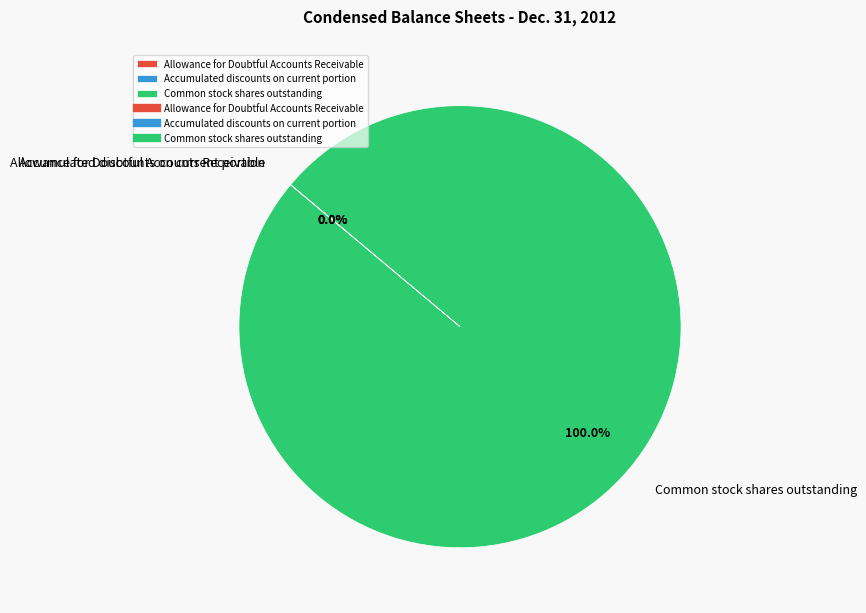

Which category has the biggest portion of the pie?

Common stock shares outstanding